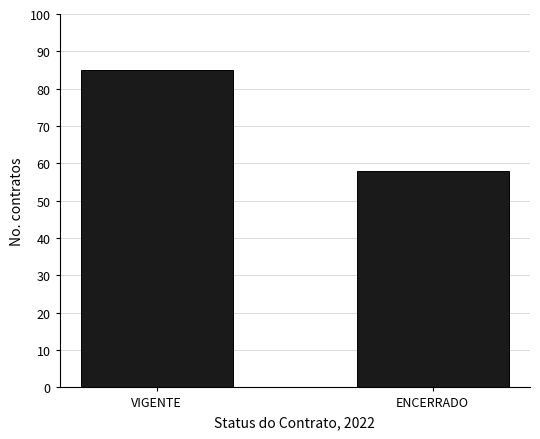

What is the sum of the values at ENCERRADO and VIGENTE?

143